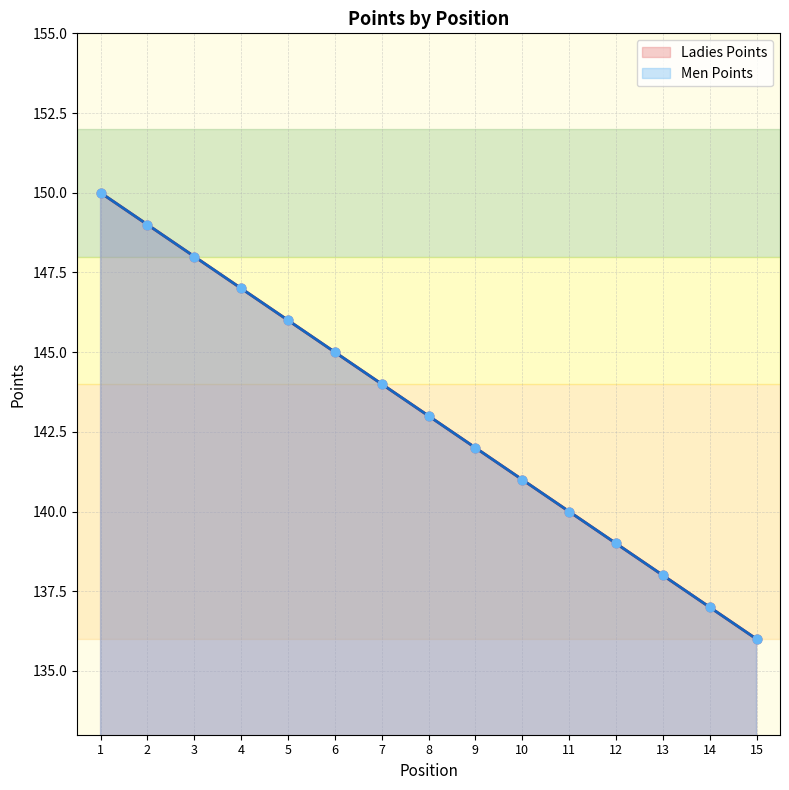

What are all the series names shown in the legend?

Ladies Points, Men Points